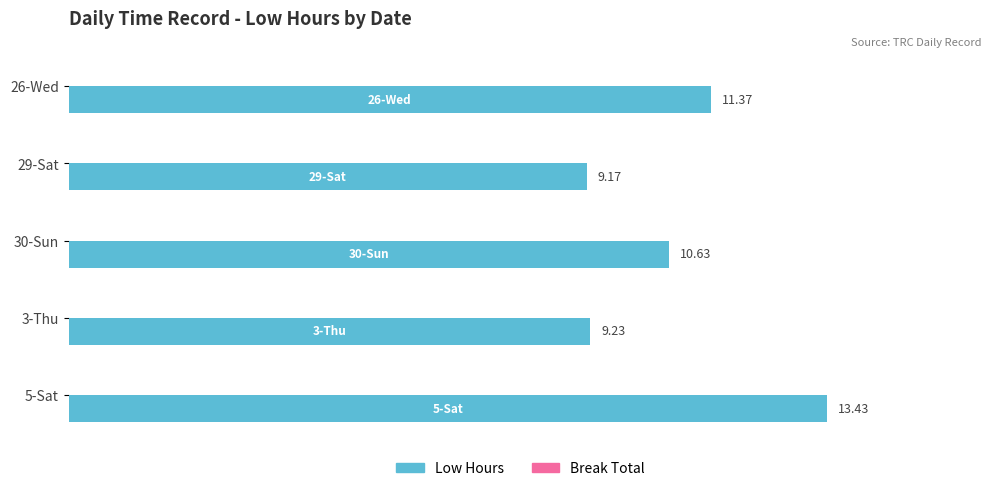

Approximately how many times larger is the value at 26-Wed compared to 3-Thu?

1.2